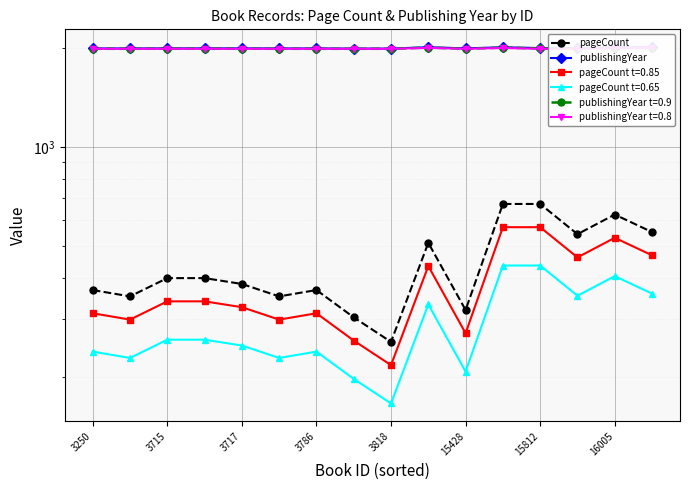

Where does the publishingYear series first go above 1996?

9